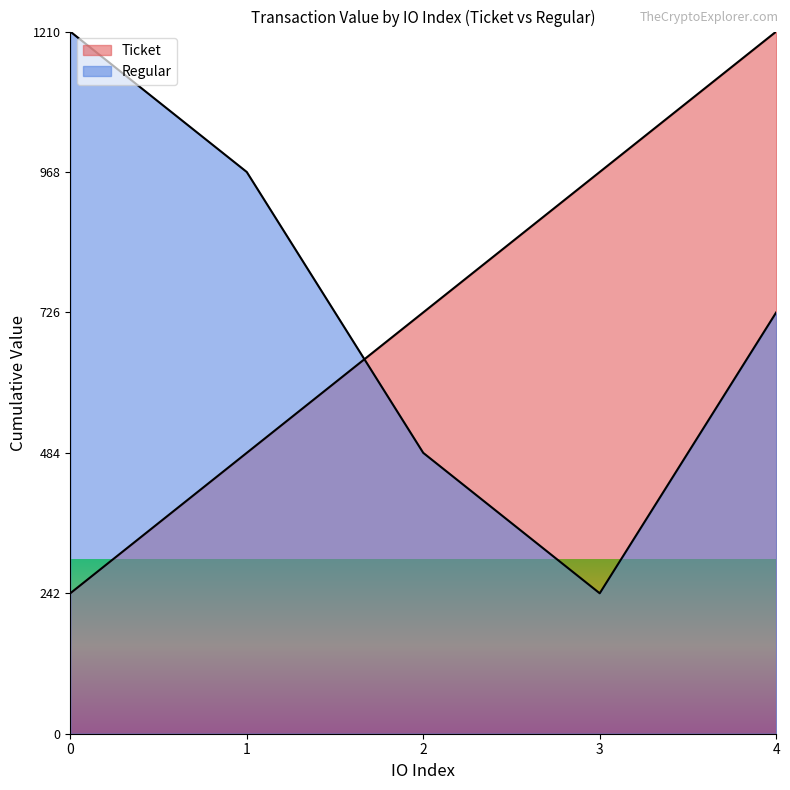

What is the average value?

725.9